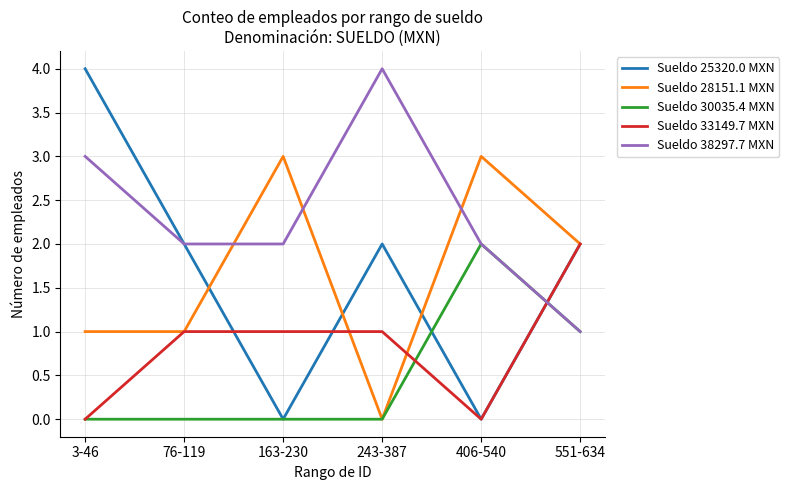

Read the Sueldo 28151.1 MXN value at 406-540.

3